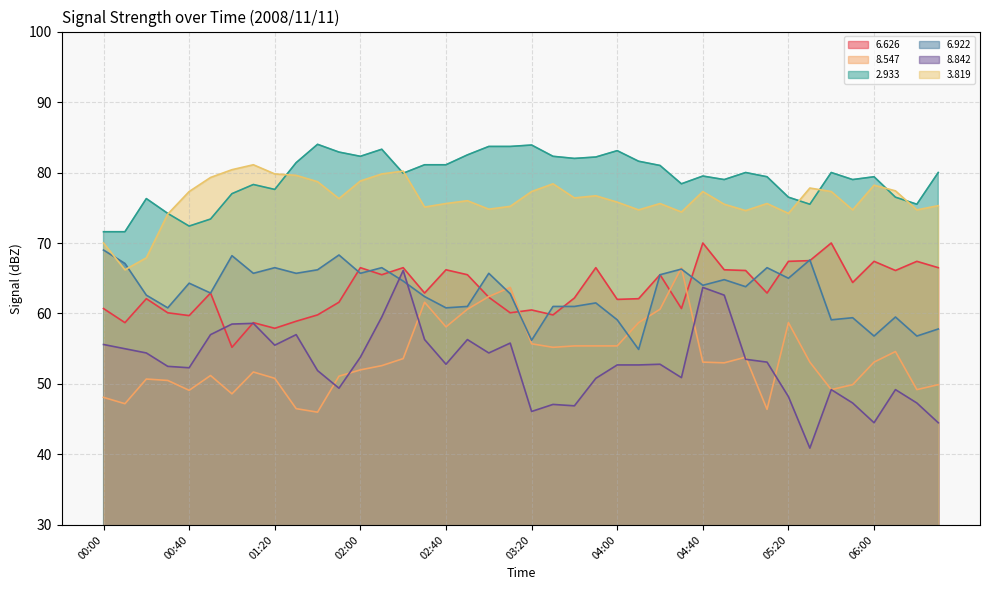

Rank the categories by   2.933 value from lowest to highest.

00:00, 00:10, 00:40, 00:50, 00:30, 05:30, 06:20, 00:20, 05:20, 06:10, 01:00, 01:20, 01:10, 04:30, 04:50, 05:50, 05:10, 06:00, 04:40, 02:20, 05:00, 05:40, 06:30, 04:20, 02:30, 02:40, 01:30, 04:10, 03:40, 03:50, 02:00, 03:30, 02:50, 01:50, 04:00, 02:10, 03:00, 03:10, 03:20, 01:40